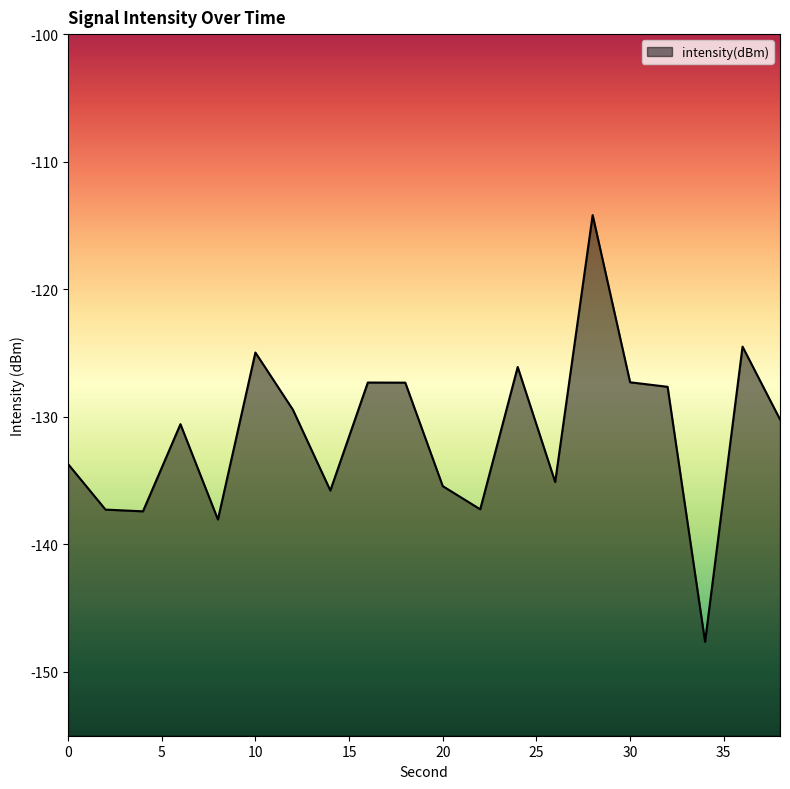

List the labels in order of value, smallest first.

34, 8, 4, 2, 22, 14, 20, 26, 0, 6, 38, 12, 32, 18, 16, 30, 24, 10, 36, 28